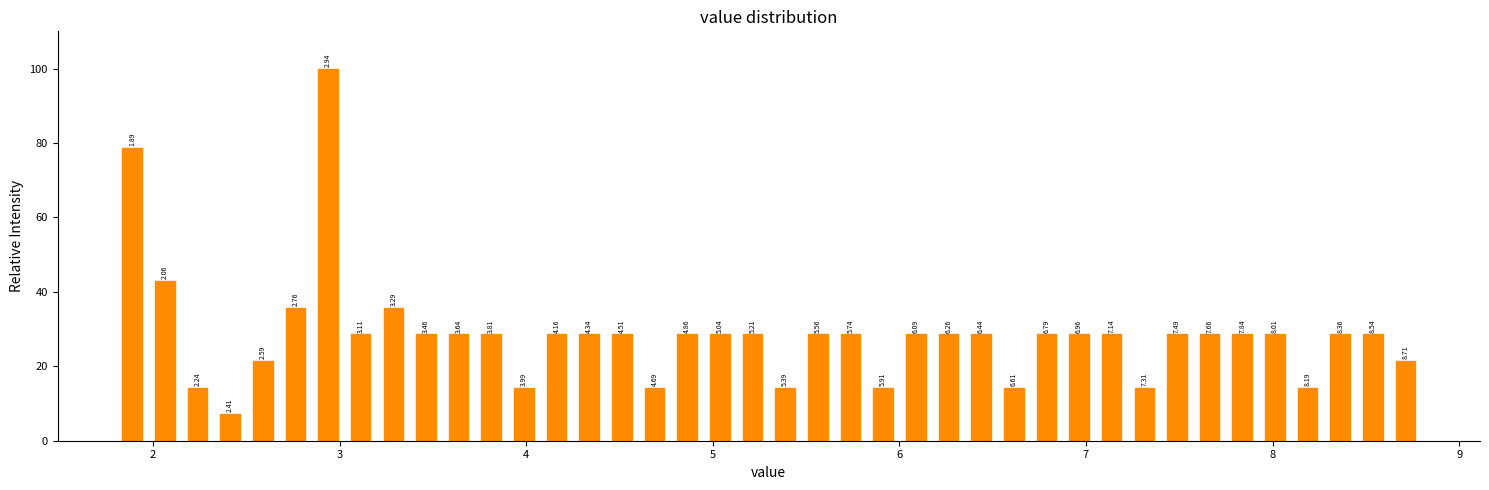

Read against the x-axis, roughly where is the centre of the tallest bar?

2.9